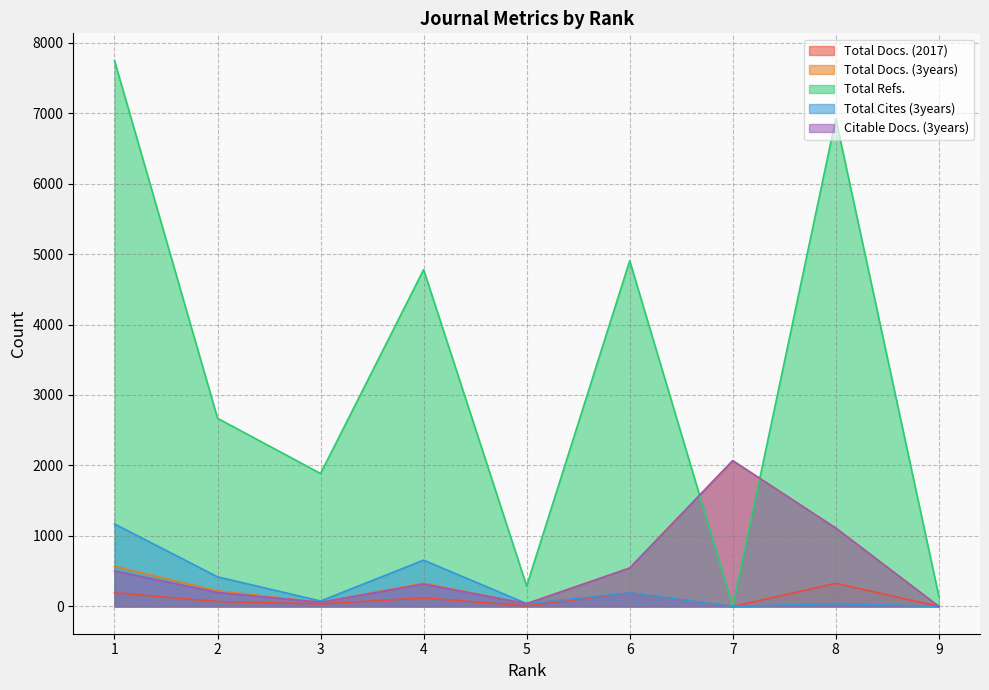

Where do Citable Docs. (3years) and Total Docs. (2017) first cross each other?

8 and 9